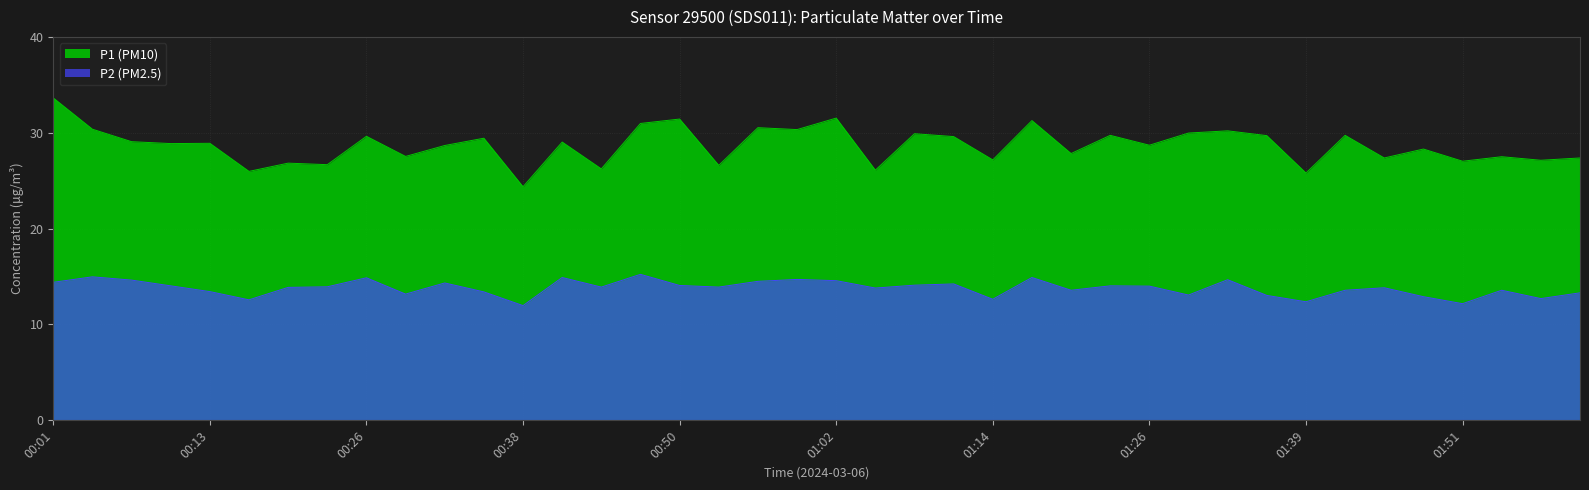

What is the difference between the maximum and second lowest values in the P2 series?

3.1